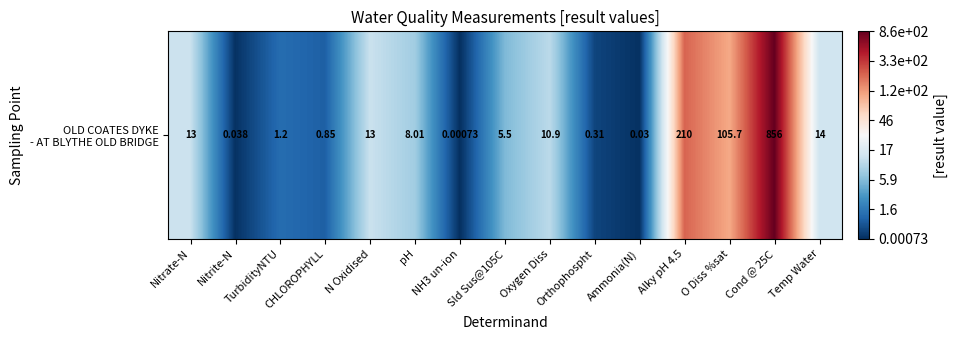

What is the difference between the second highest and minimum values?

5.4